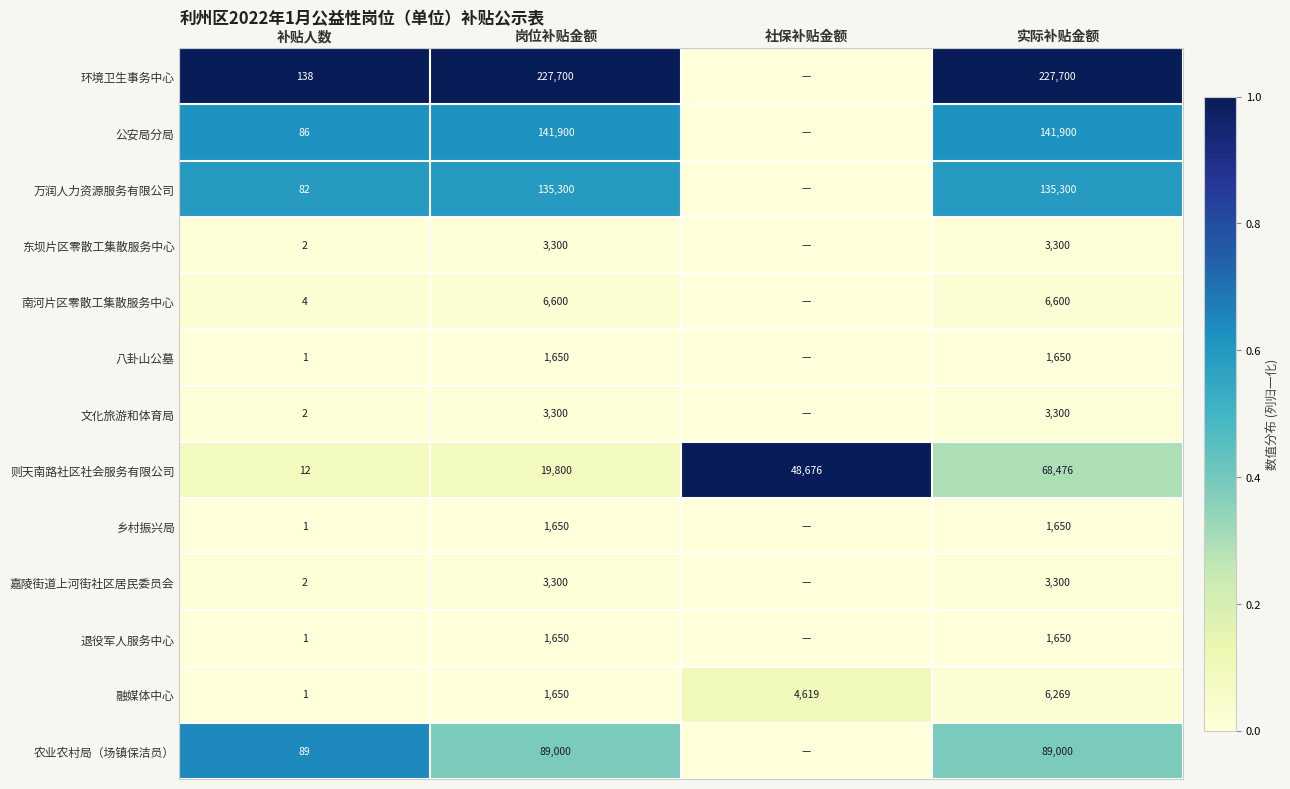

Between 社保补贴金额 and 补贴人数, which is larger?

补贴人数